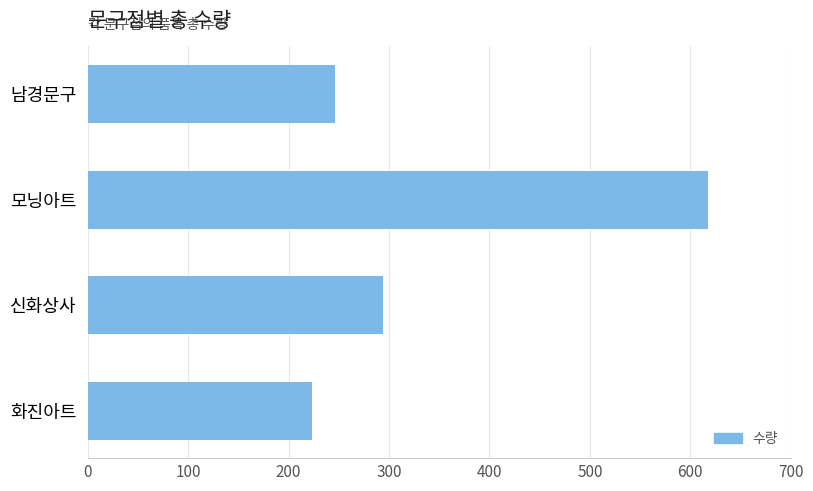

What is the sum of all values?

1381